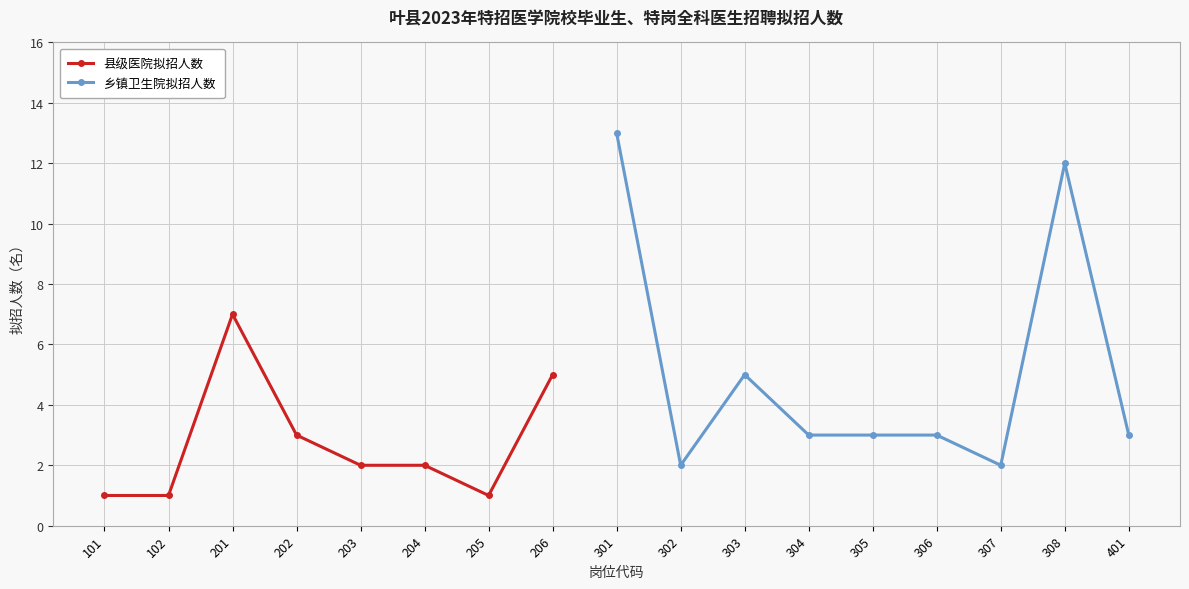

True or false: 乡镇卫生院拟招人数 and 县级医院拟招人数 cross at least once.

False